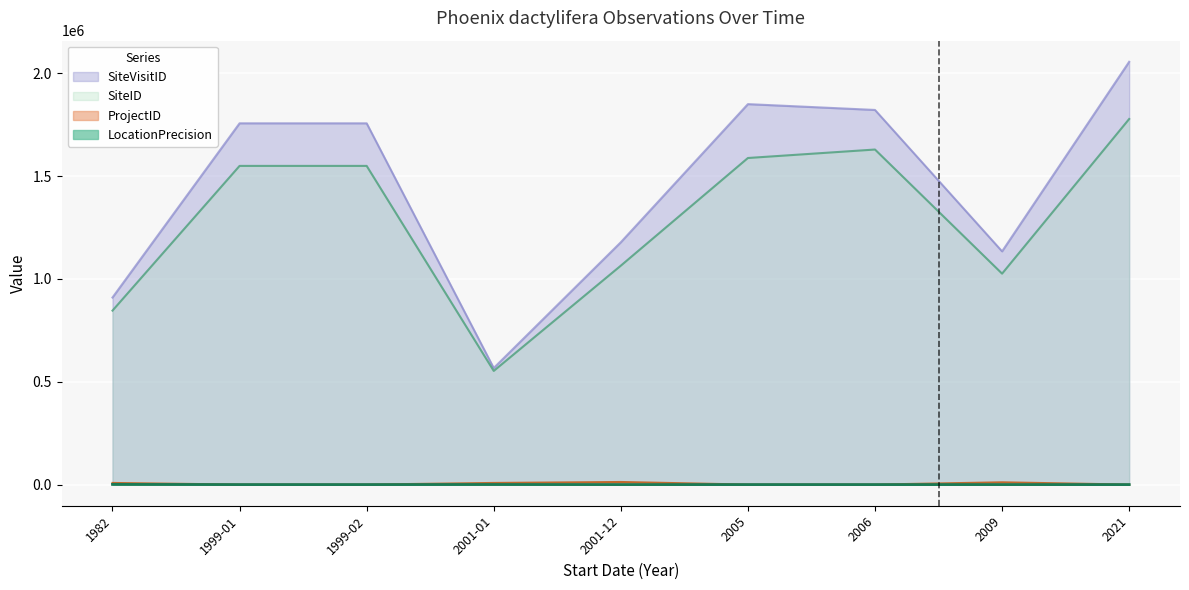

How many distinct data groups are displayed?

4